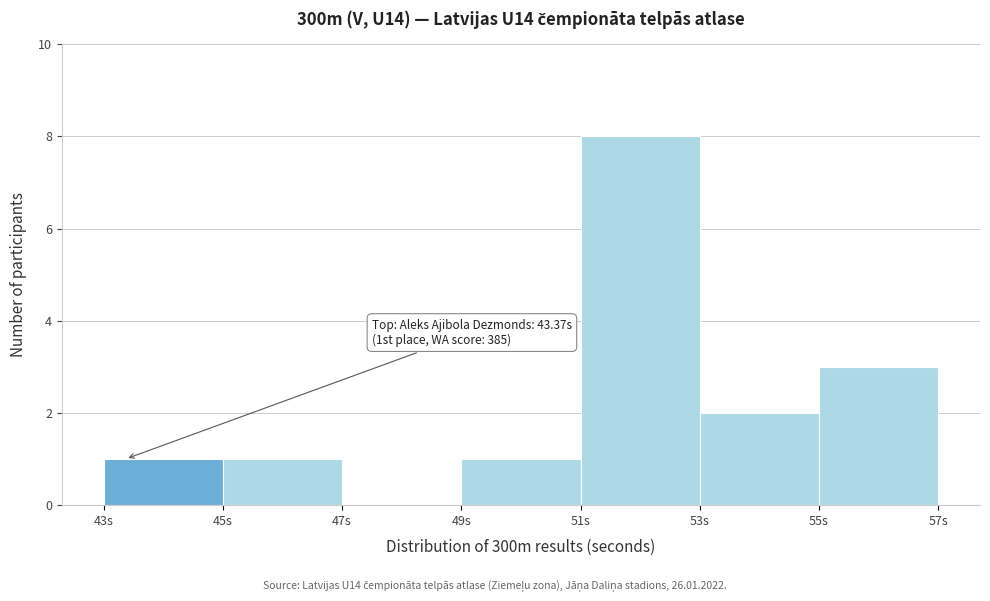

Which range on the x-axis has the tallest bar?

51 to 53